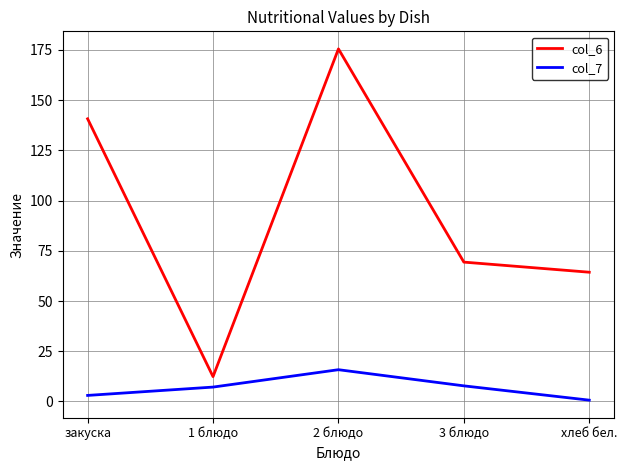

True or false: col_7 and col_6 cross at least once.

False